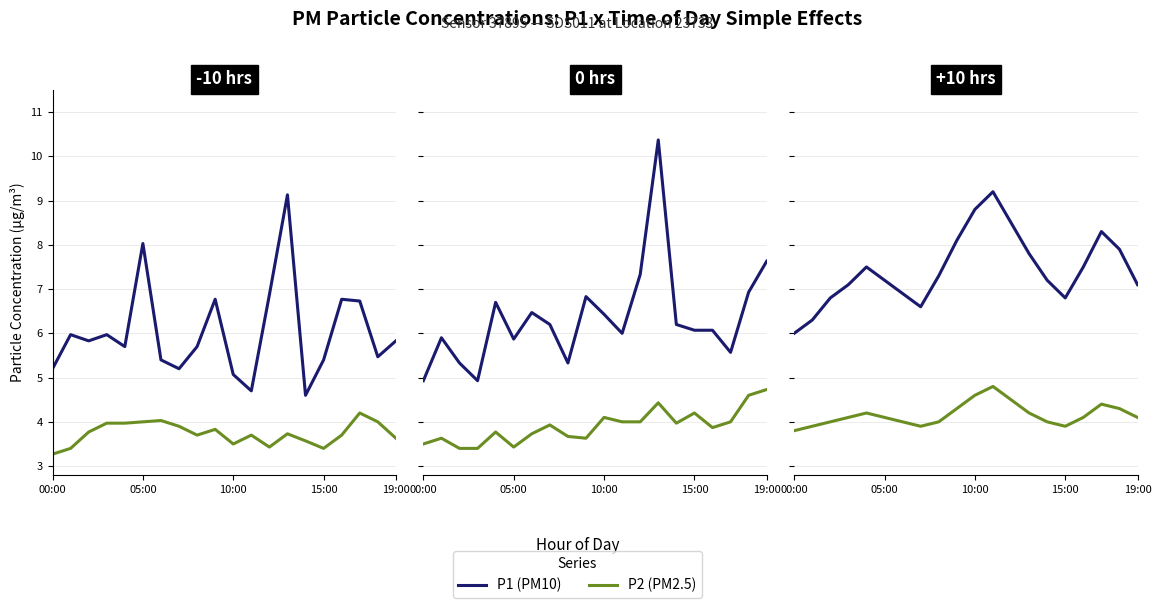

What is the sum of all P1 values?

148.9